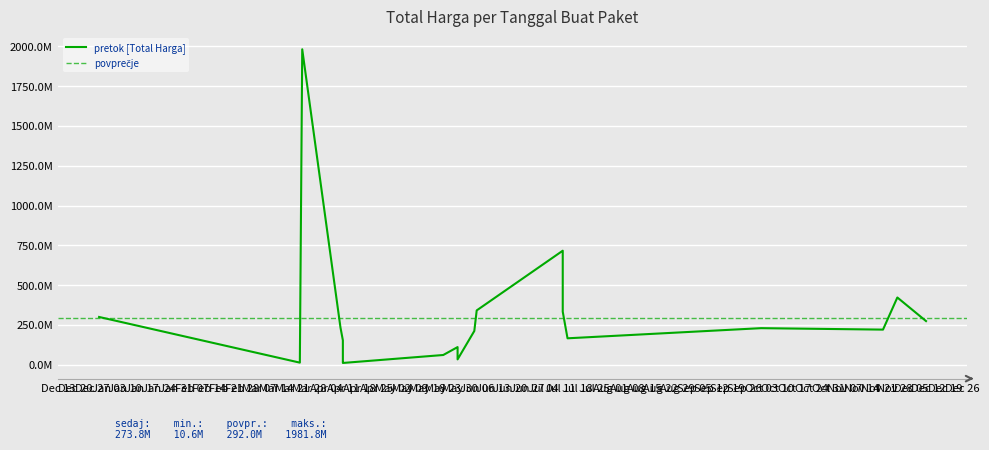

Is this an area chart (filled region under the line)?

No